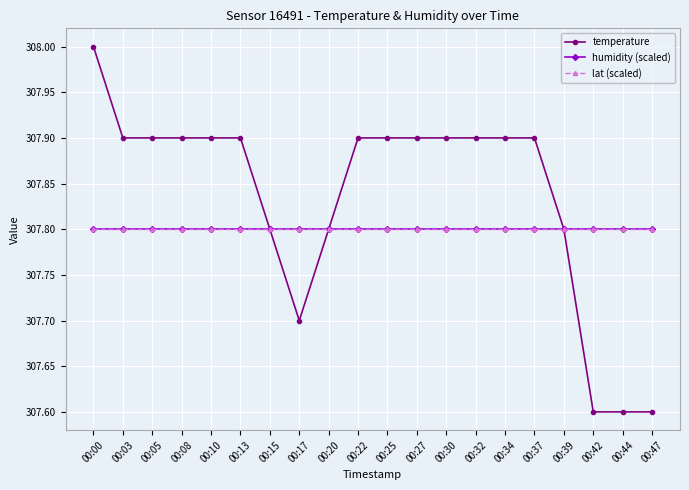

Is it true that temperature equals 494.8 at 00:20?

False